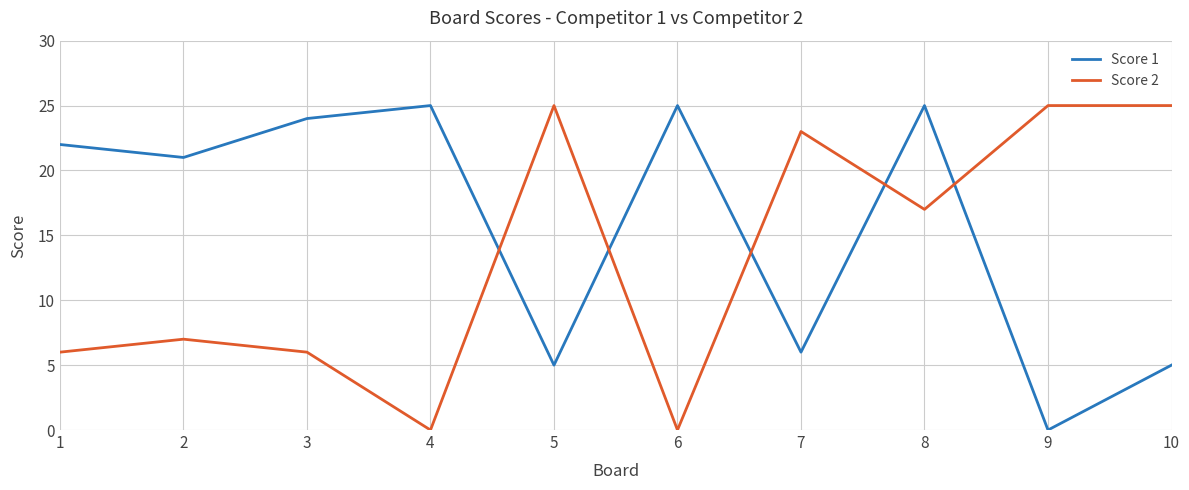

What value does the Score 2 series have at 9?

25